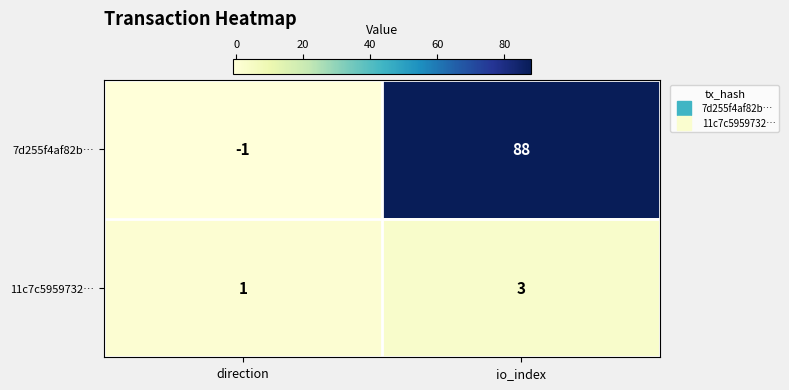

What is the sum of all 11c7c5959732… values?

4